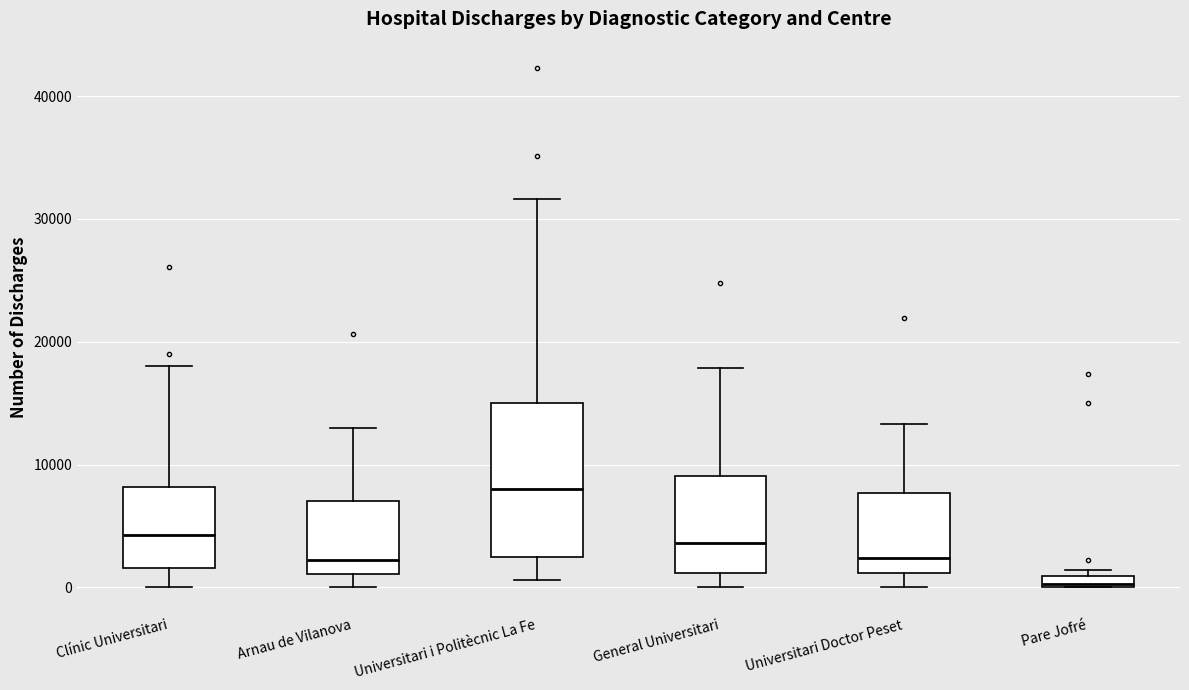

Where is the upper edge of the box for Universitari i Politècnic La Fe on the y-axis? The values are not printed on the chart, so give them approximately, as read against the axis.

15000